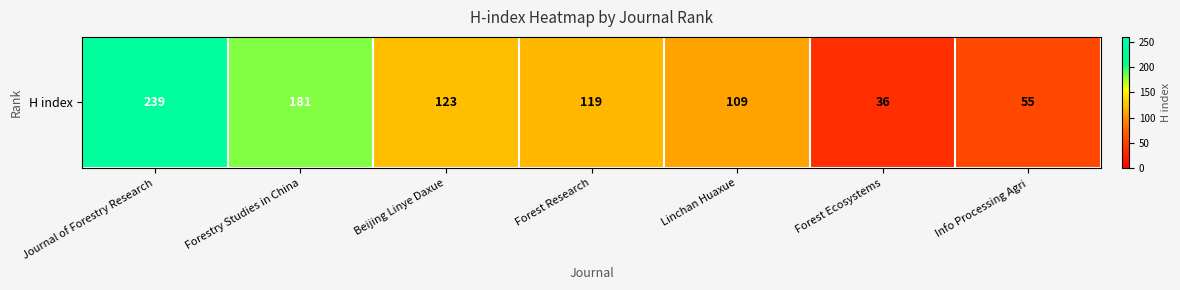

What is the difference between the values at Linchan Huaxue and Beijing Linye Daxue?

14